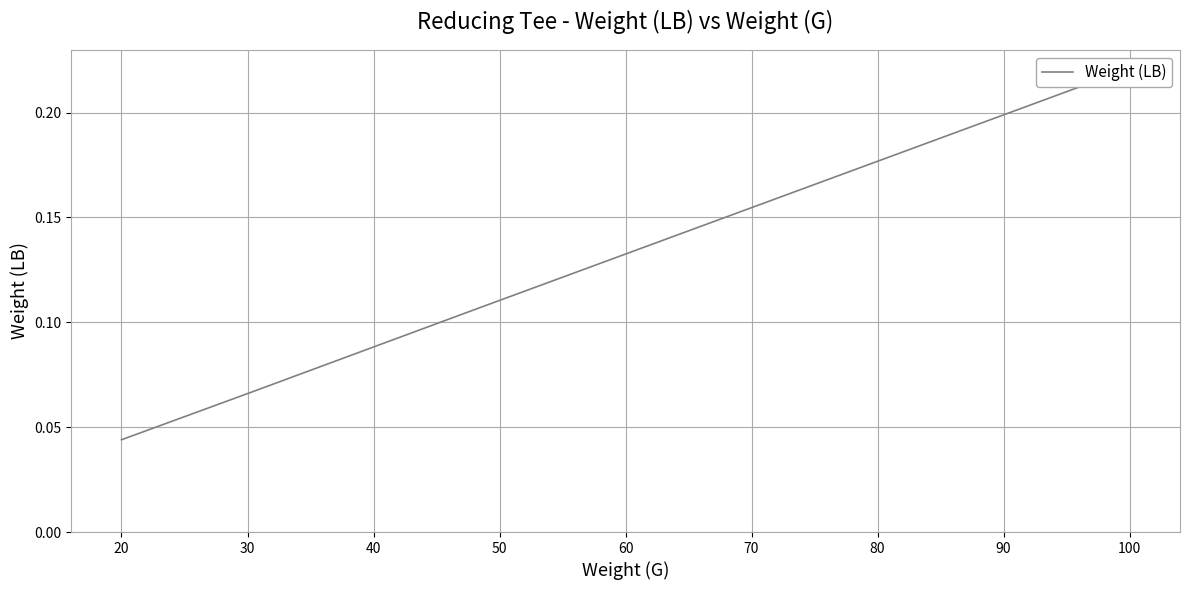

What is the value of the 2nd point from the left?

0.1